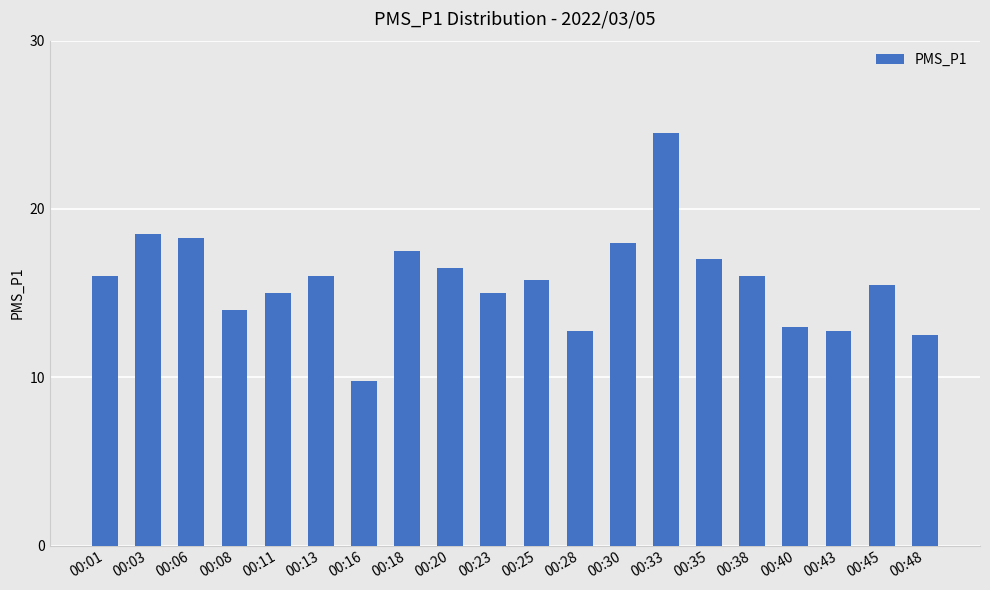

What is the sum of the values at 00:23 and 00:01?

31.0